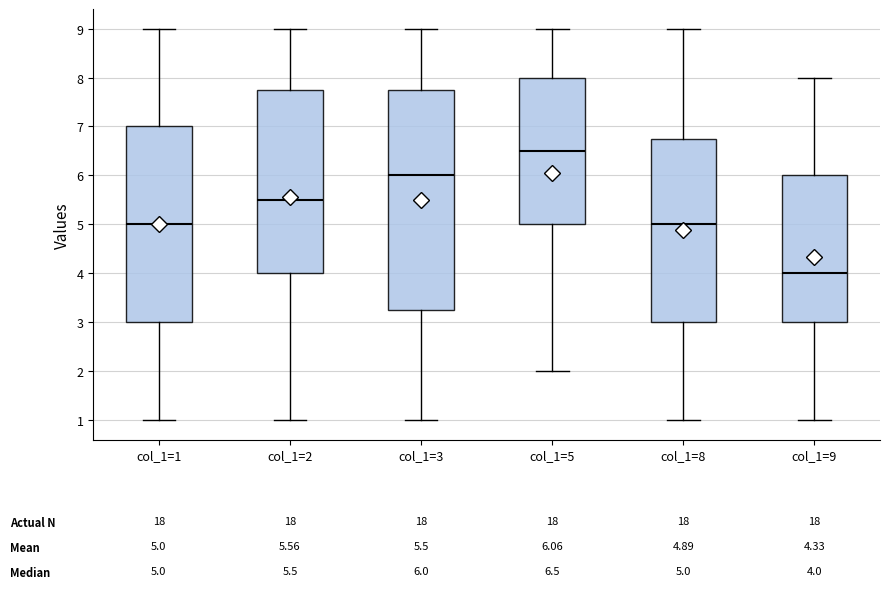

Comparing the boxes themselves (not the whiskers), which one is the tallest?

col_1=3